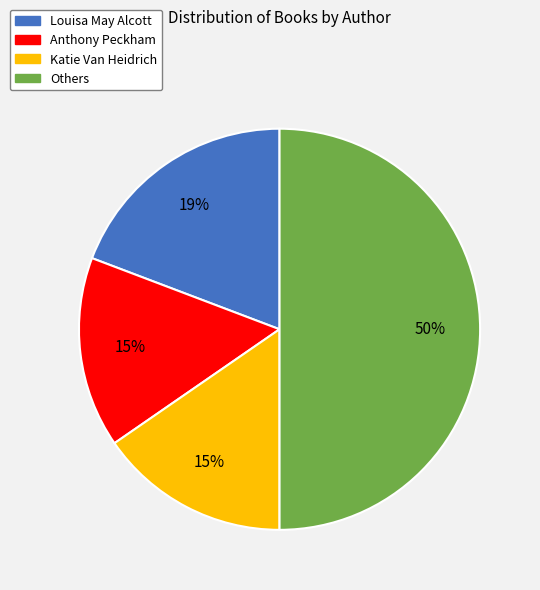

What percentage is the Louisa May Alcott slice, to the nearest percent?

19%